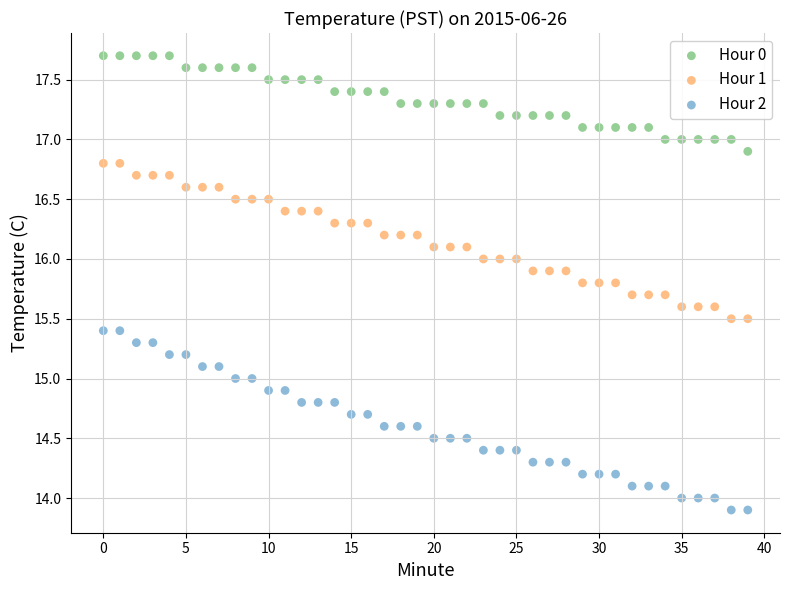

Which series reaches the maximum Y coordinate?

Hour 0